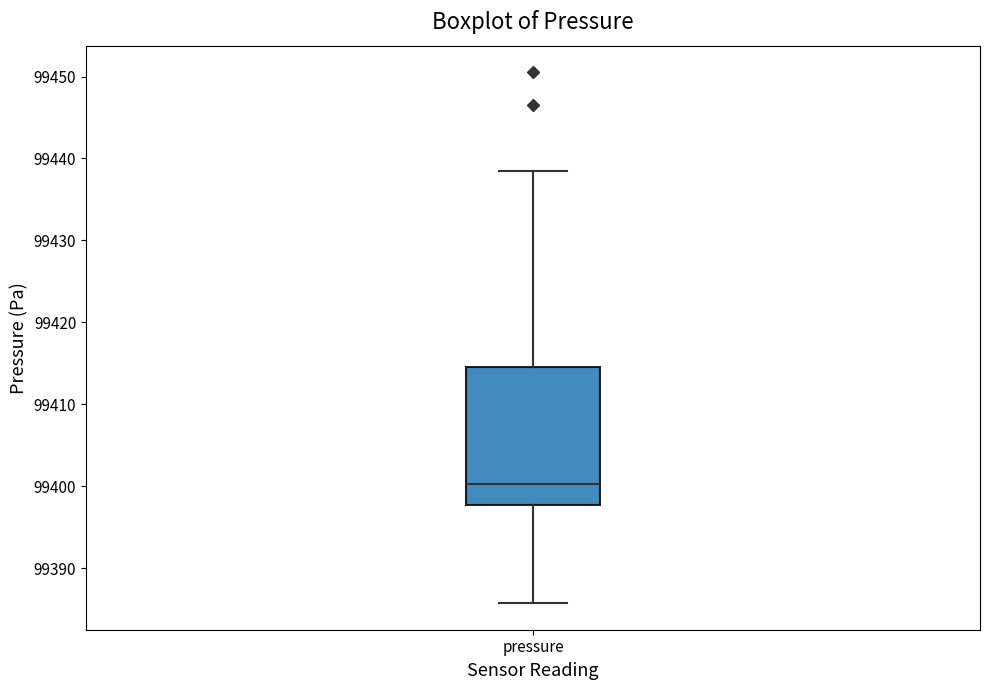

Transcribe this box plot: give where the median line is, the range the box spans, and where the two whiskers end, as read against the y-axis. The values are not printed on the chart, so give them approximately, as read against the axis.

median 99400, box 99398 to 99415, whiskers 99386 to 99438